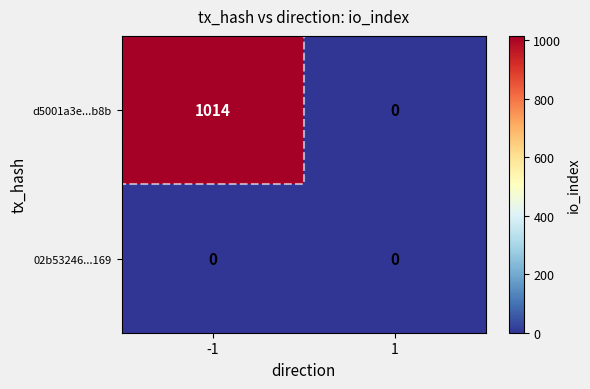

The value of 02b53246...169 at 1 is 0. True or false?

True